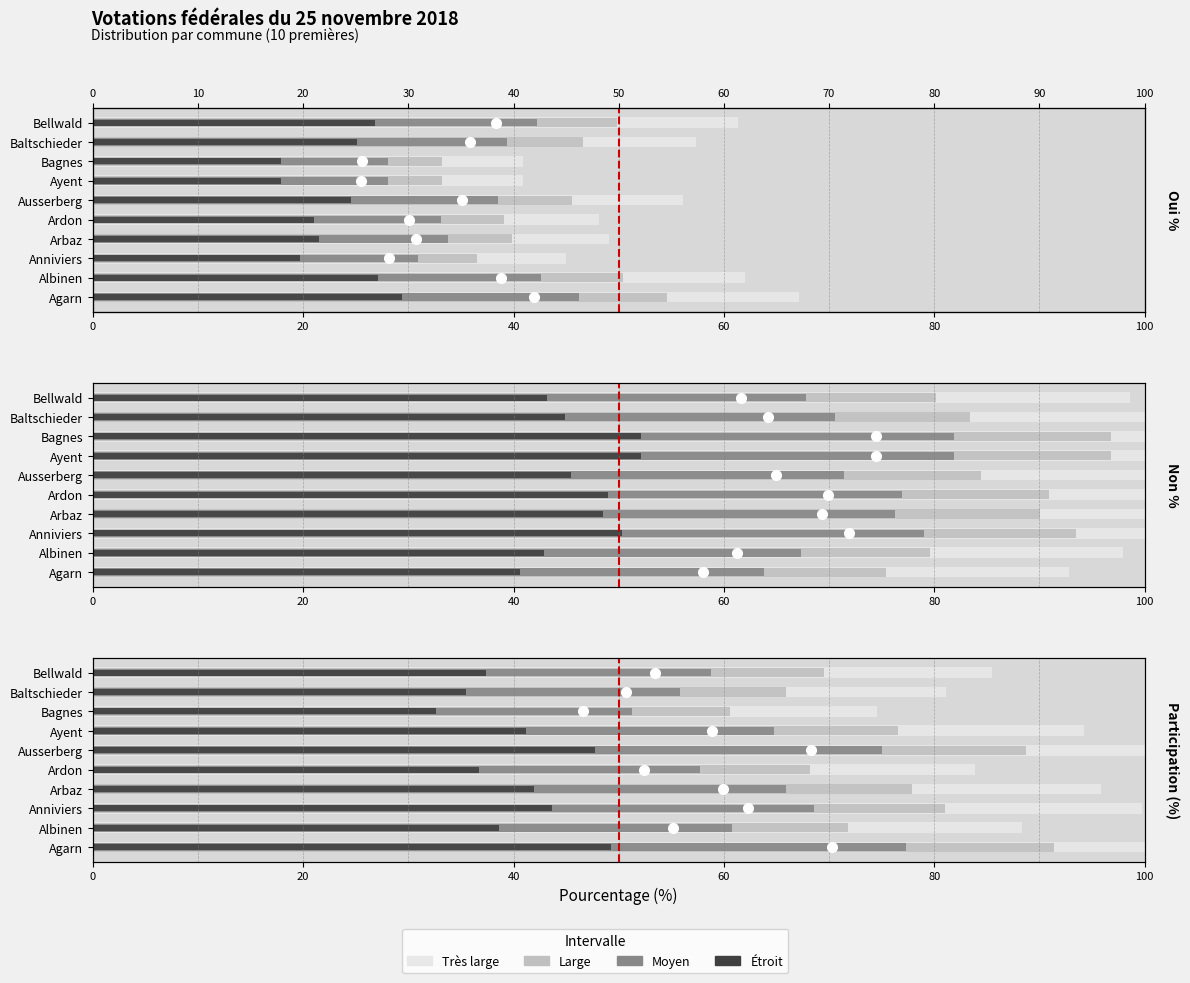

The chart shows a value of 1 at 0. True or false?

False